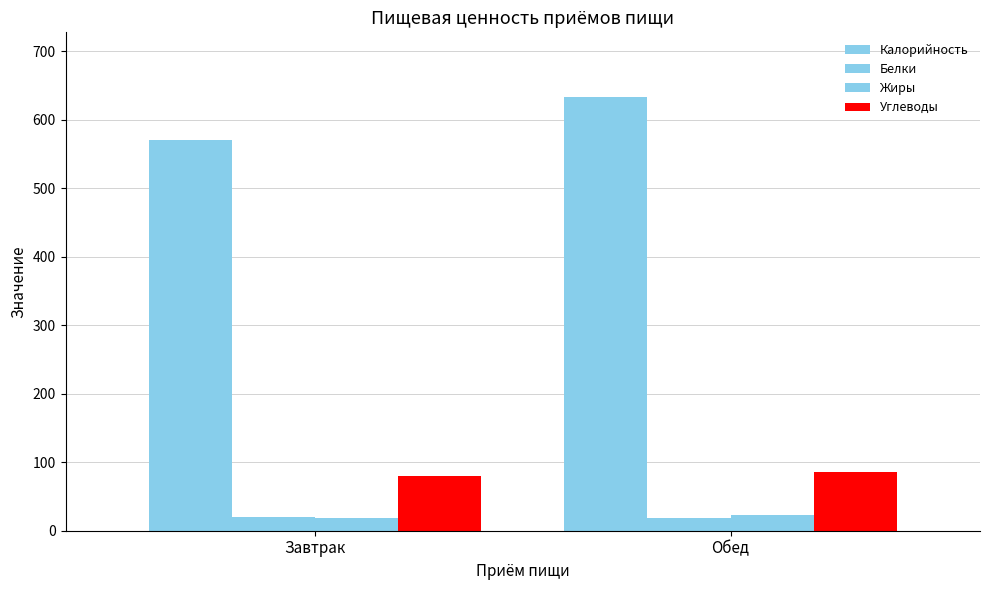

How many values in the Углеводы series are below 85?

1